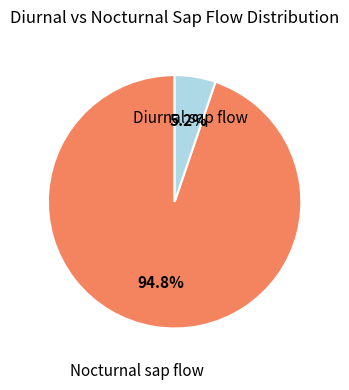

Is there any slice that represents more than half of the pie?

Yes